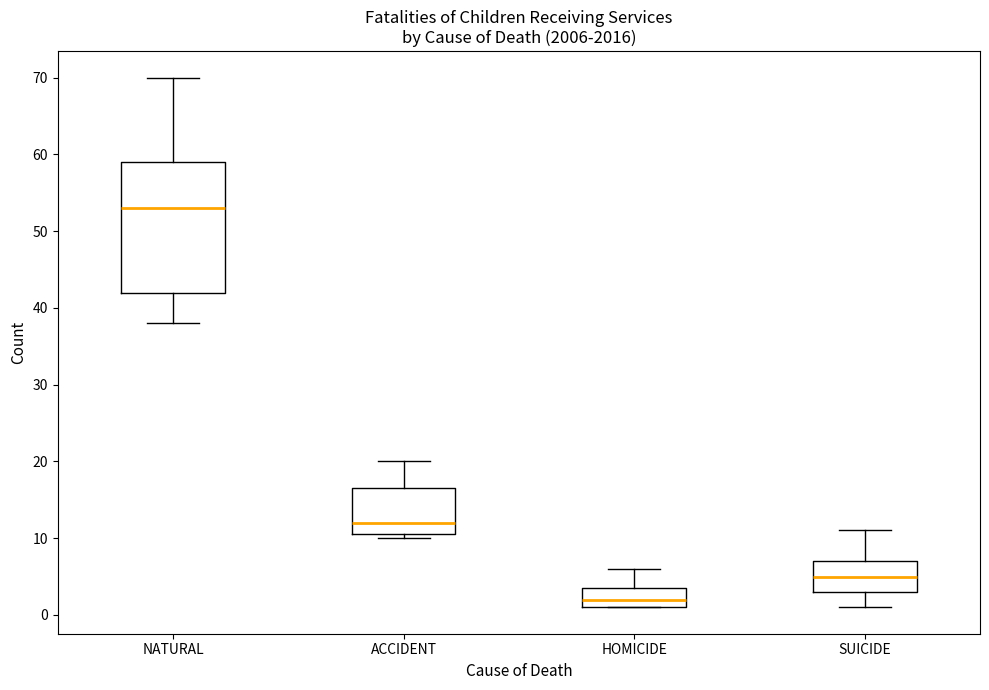

Which box has the lowest median line?

HOMICIDE